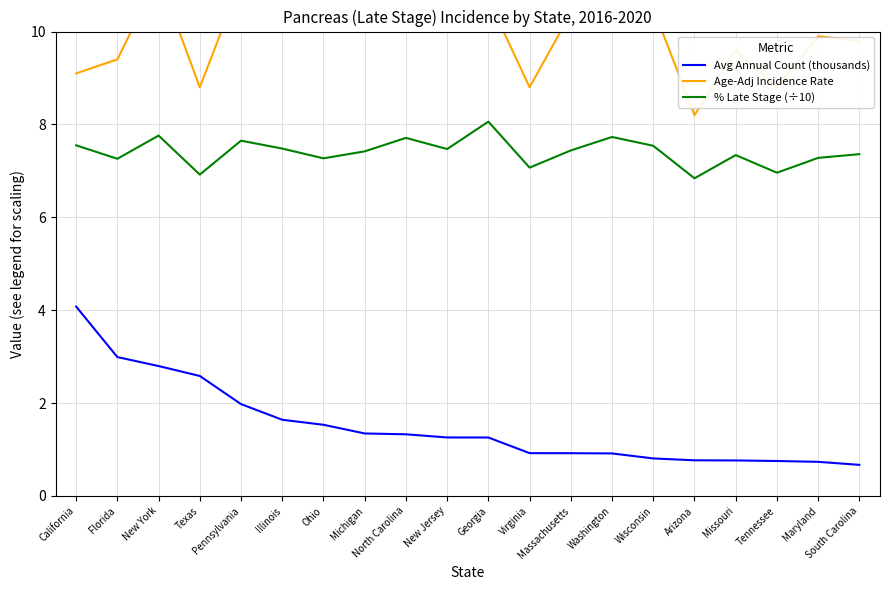

Is it true that % Late Stage (÷10) equals 2.1 at Illinois?

False